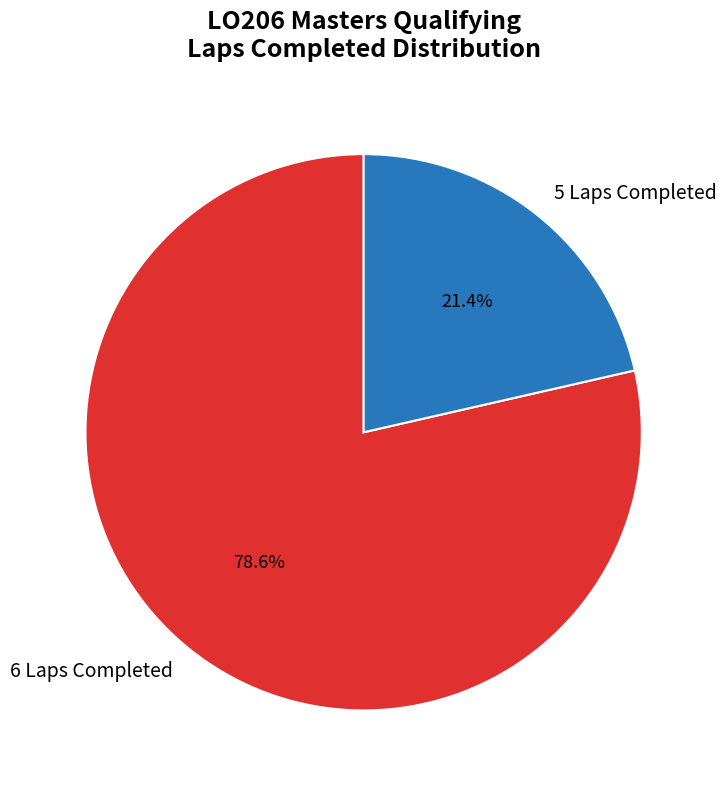

What is the smallest slice in the pie chart?

5 Laps Completed